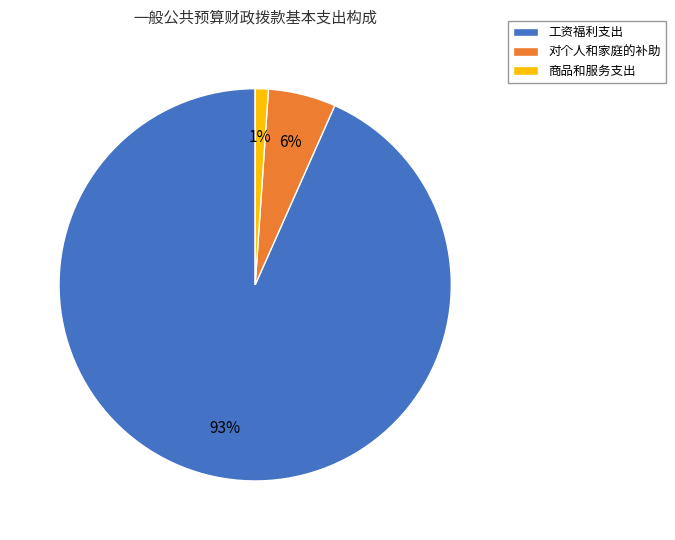

Rank the categories by value from lowest to highest.

商品和服务支出, 对个人和家庭的补助, 工资福利支出